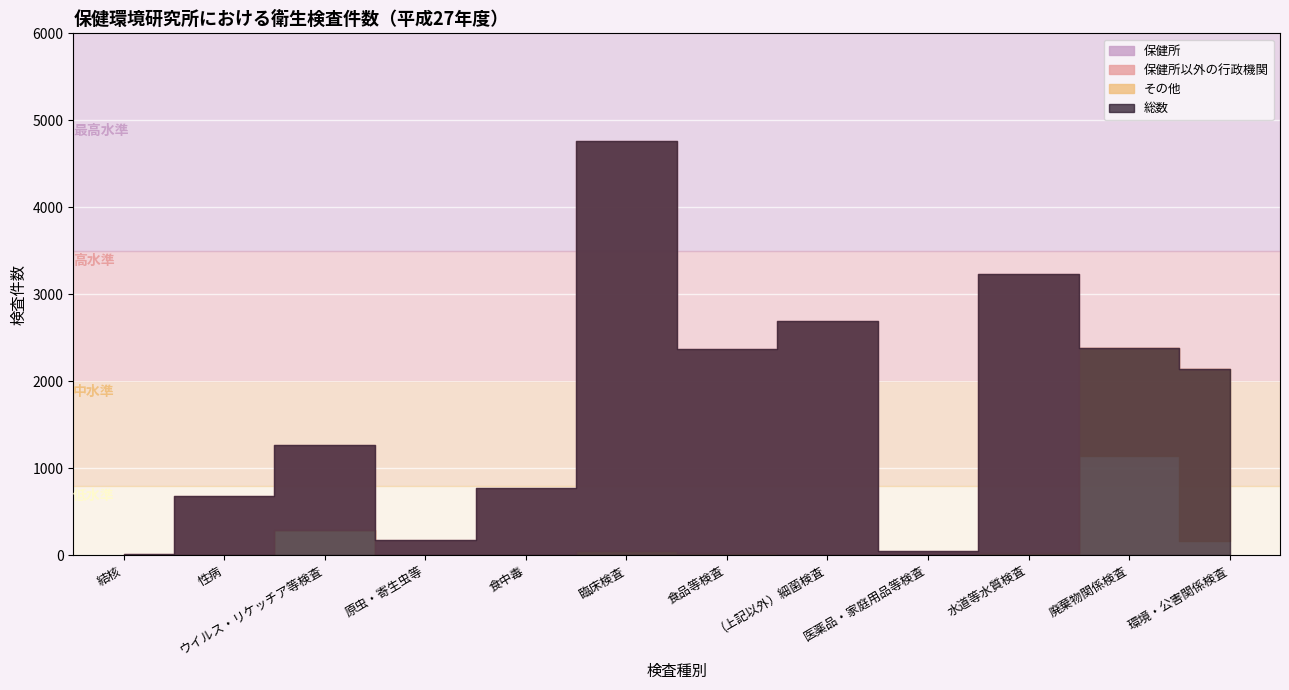

Between which two adjacent categories do 保健所以外の行政機関 and 保健所 first intersect?

水道等水質検査 and 廃棄物関係検査